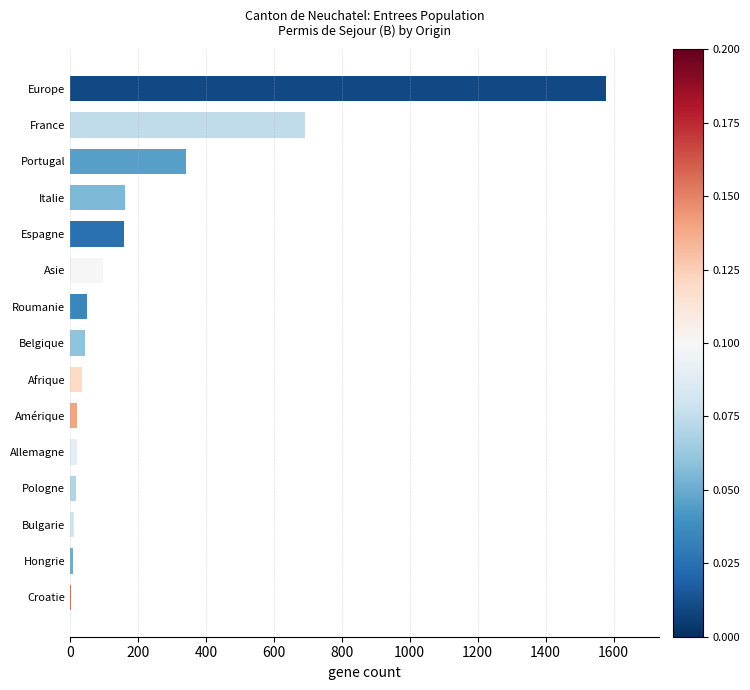

Between France and Hongrie, which is larger?

France